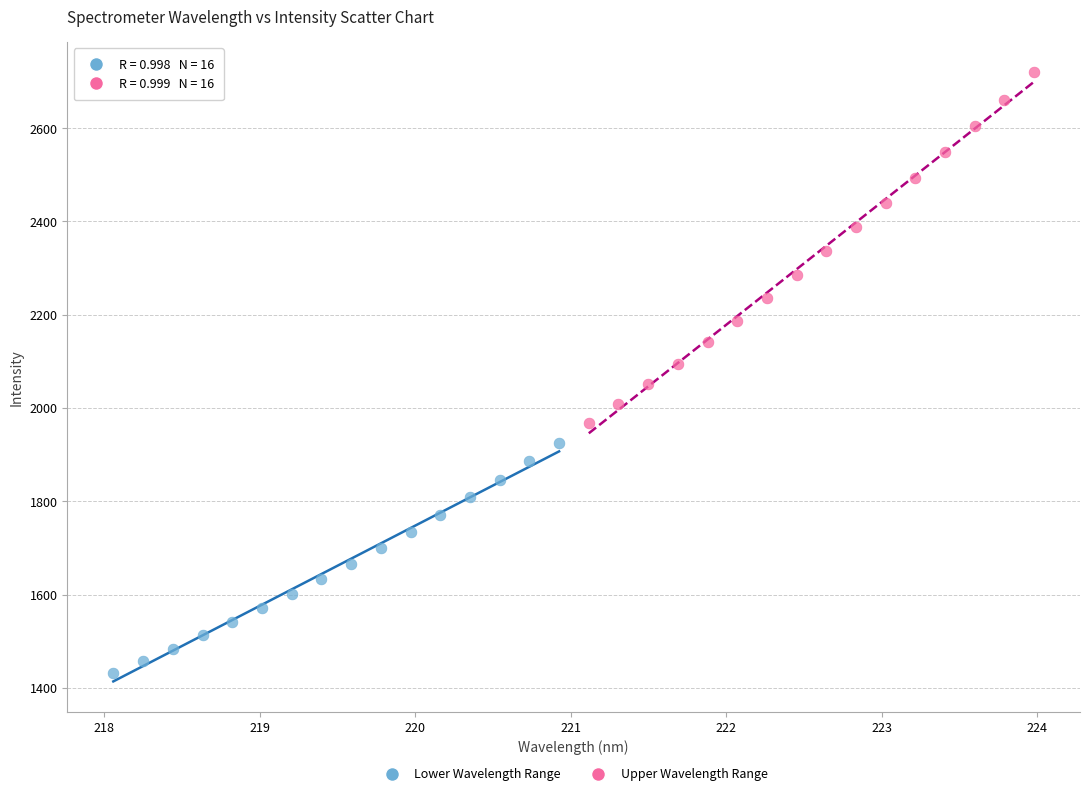

Which series has the largest Y range (max minus min)?

Upper Wavelength Range